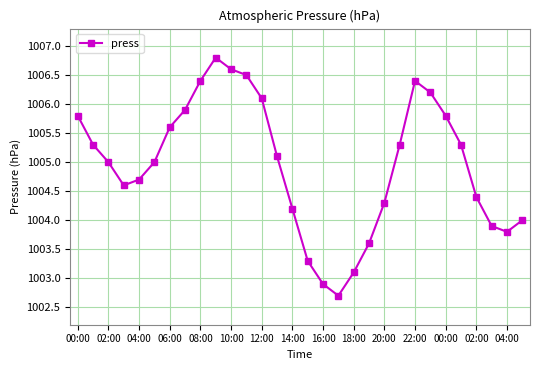

What is the value of the 7th point from the left?

1005.6